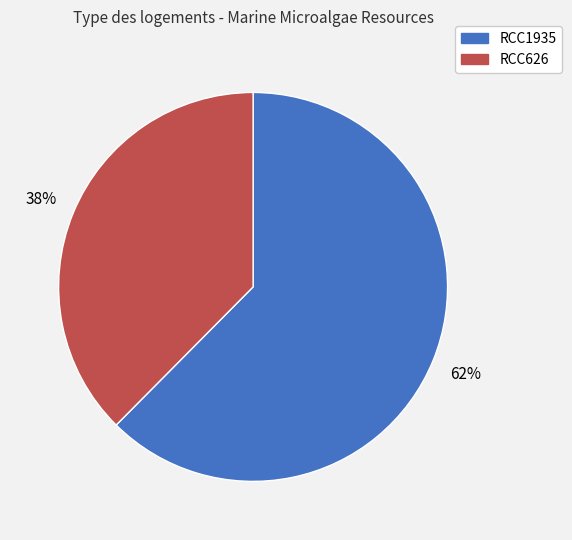

Do RCC1935 and RCC626 together represent more than half of the pie?

Yes